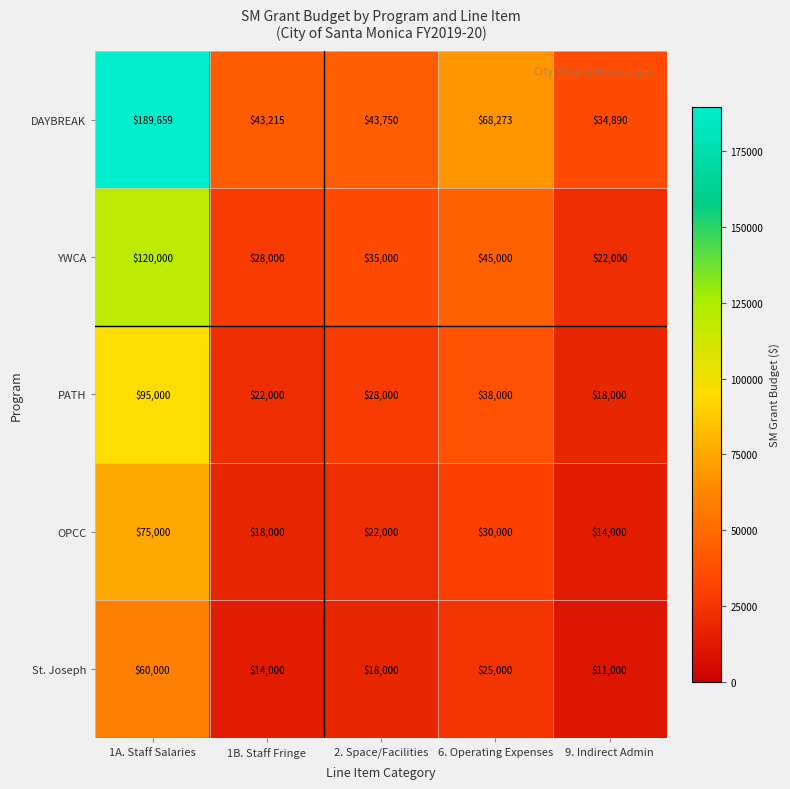

What is the difference between the second highest and second lowest values in the PATH series?

16000